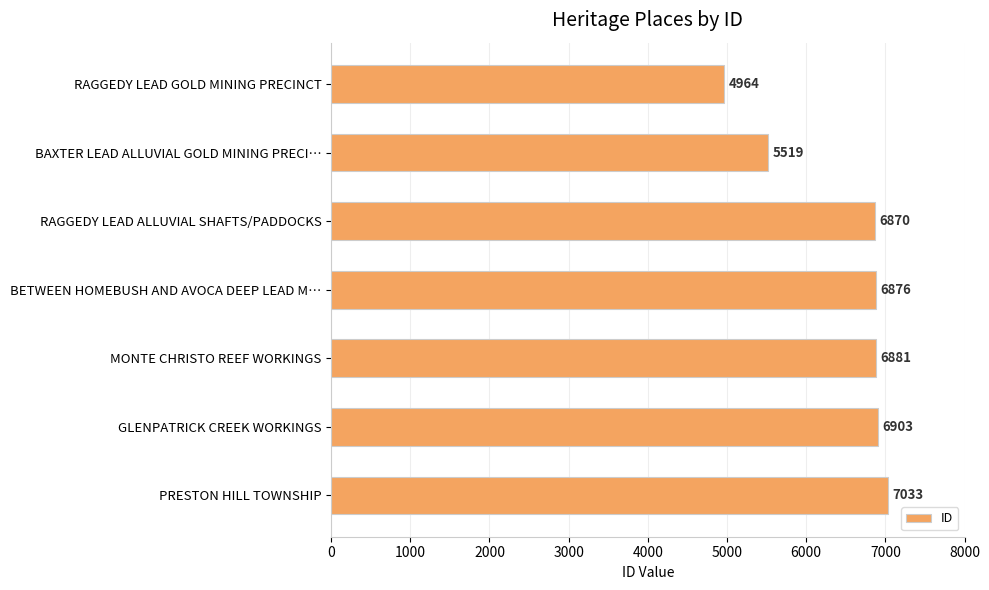

List the labels in order of value, smallest first.

RAGGEDY LEAD GOLD MINING PRECINCT, BAXTER LEAD ALLUVIAL GOLD MINING PRECI…, RAGGEDY LEAD ALLUVIAL SHAFTS/PADDOCKS, BETWEEN HOMEBUSH AND AVOCA DEEP LEAD M…, MONTE CHRISTO REEF WORKINGS, GLENPATRICK CREEK WORKINGS, PRESTON HILL TOWNSHIP